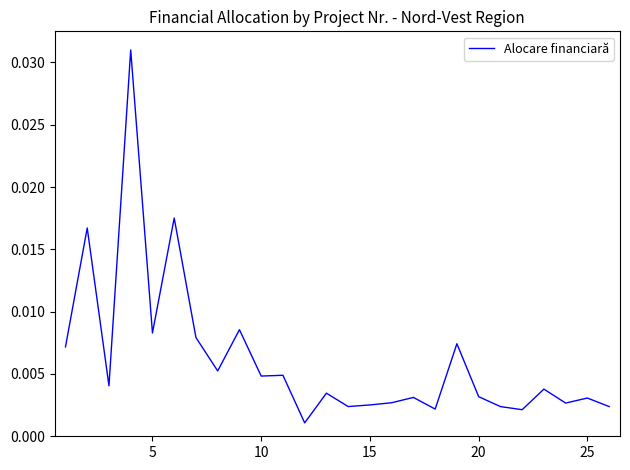

Does the chart have visible grid lines?

No